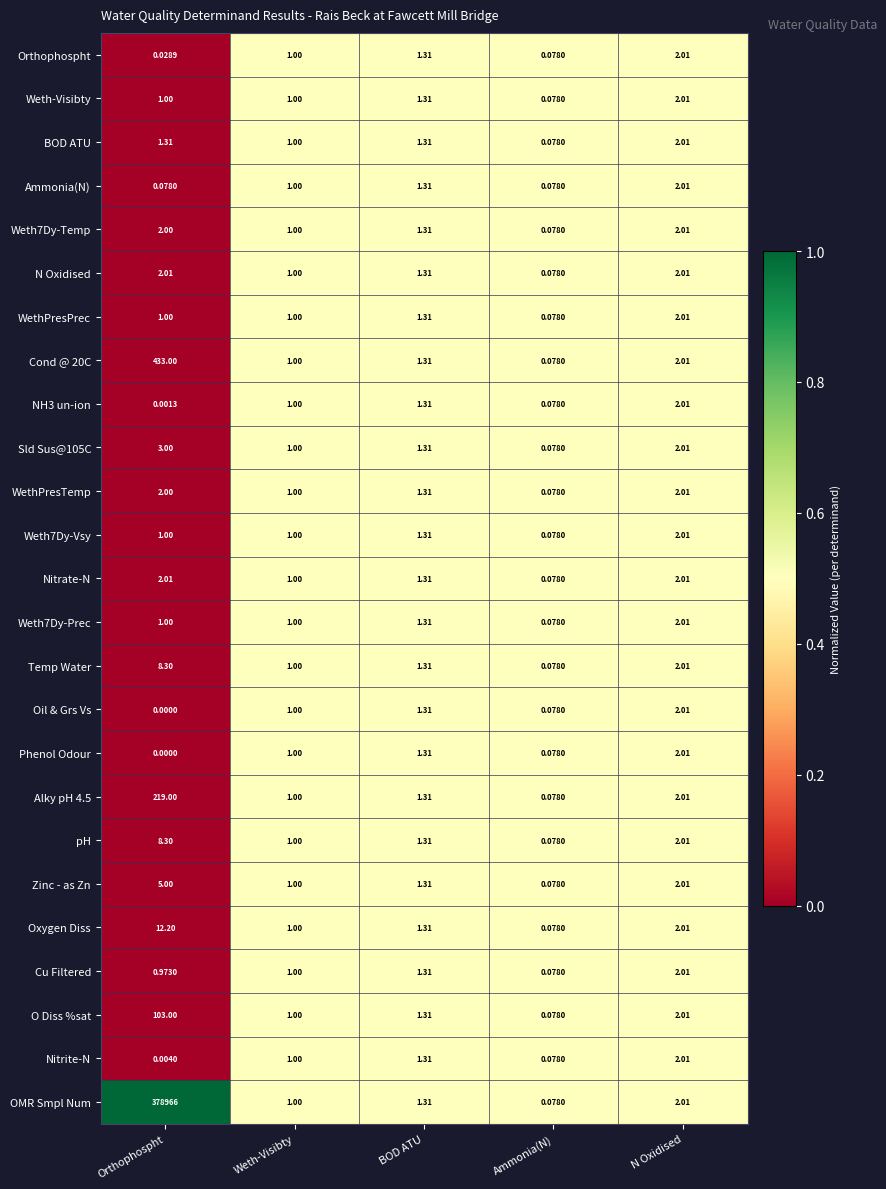

Which category has the lowest value across all series?

Orthophospht